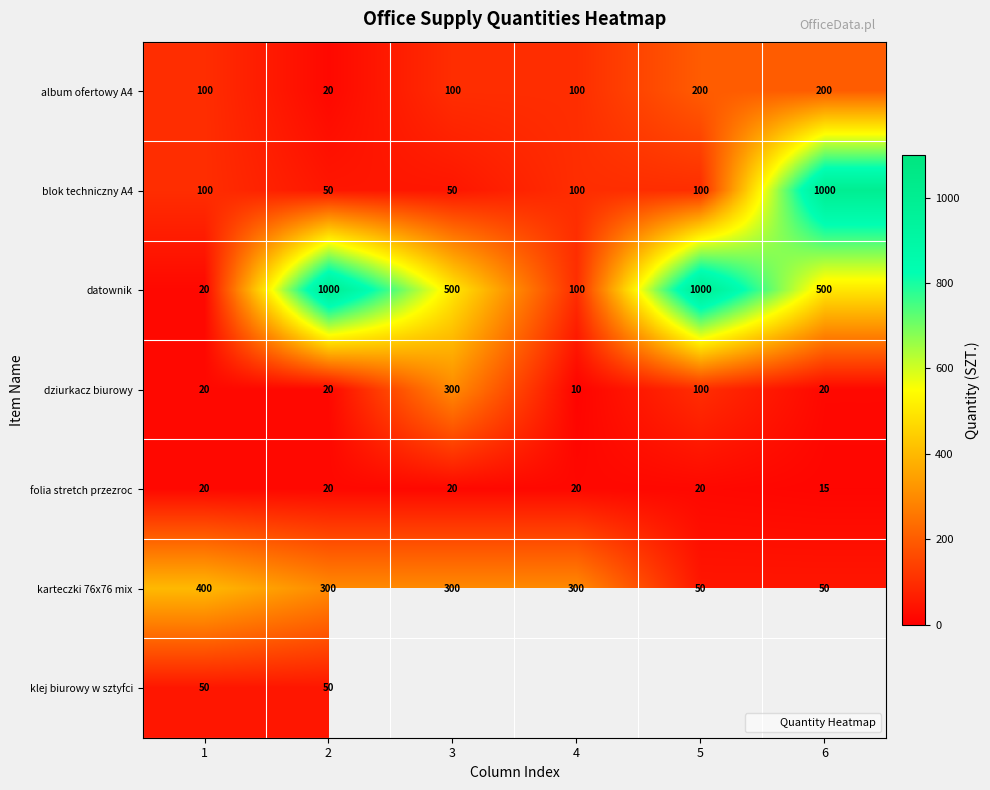

What is the difference between the maximum and minimum values in the blok techniczny A4 series?

950.0